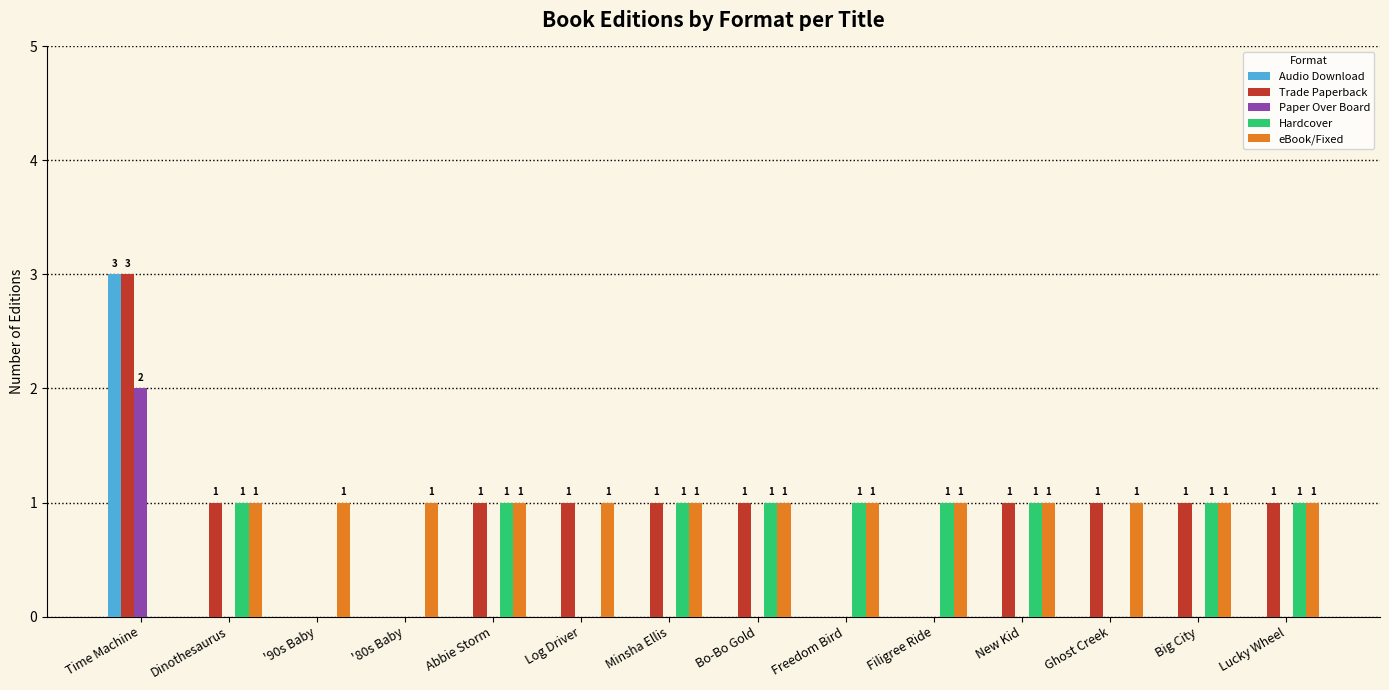

Does the chart contain stacked bars?

No